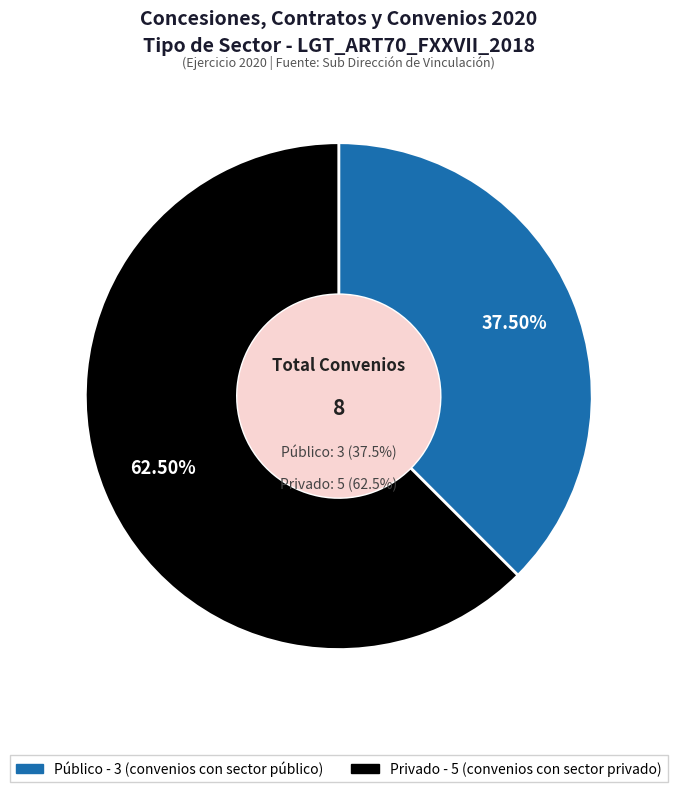

The Privado slice represents 62% of the pie. True or false?

True